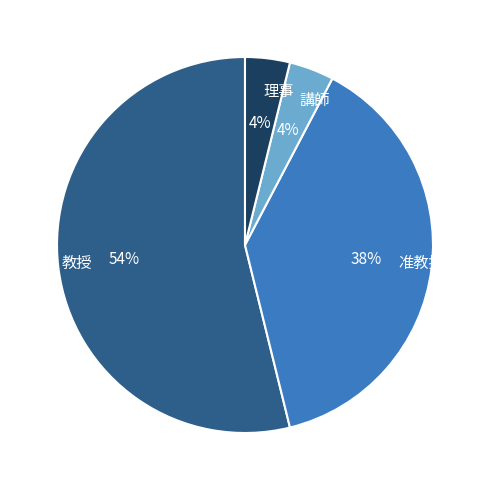

The 准教授 slice represents 38% of the pie. True or false?

True